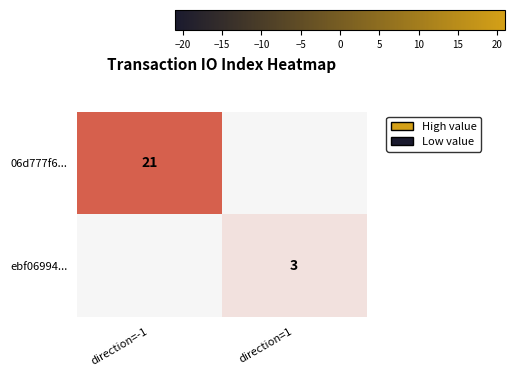

The value of 06d777f6... at direction=-1 is 13. True or false?

False